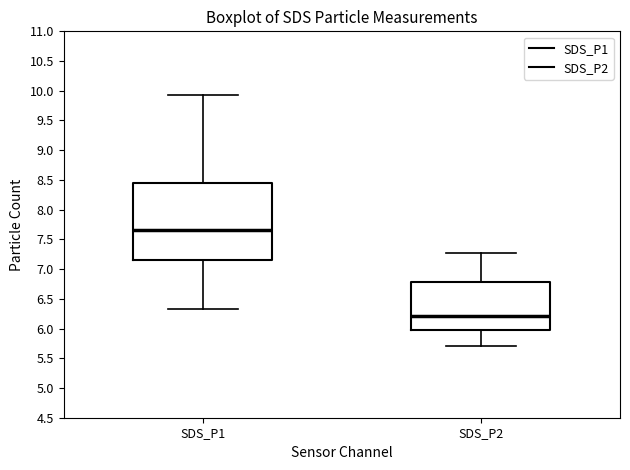

Where does the lower whisker of the box for SDS_P1 end on the y-axis? The values are not printed on the chart, so give them approximately, as read against the axis.

6.35